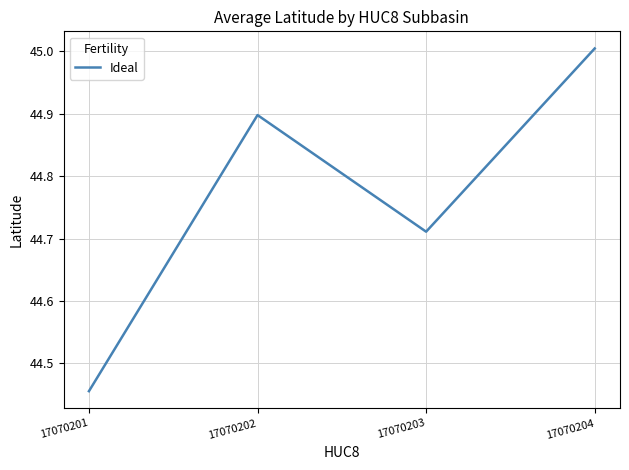

What is the sum of the values at 17070203 and 17070201?

89.2